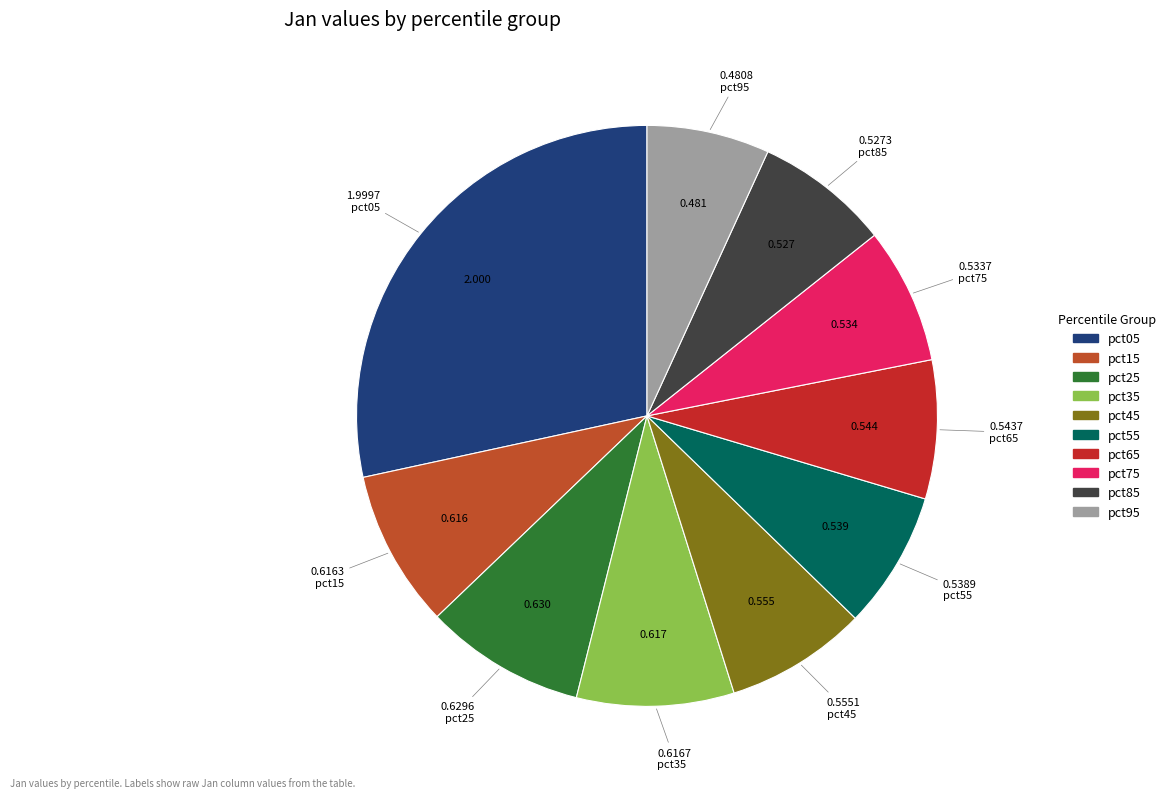

How many slices are in this pie chart?

10